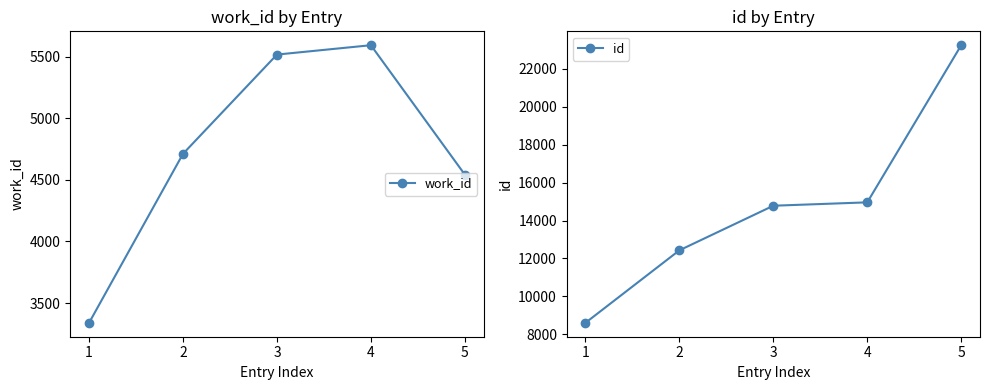

Which category has the highest value in the id series?

5